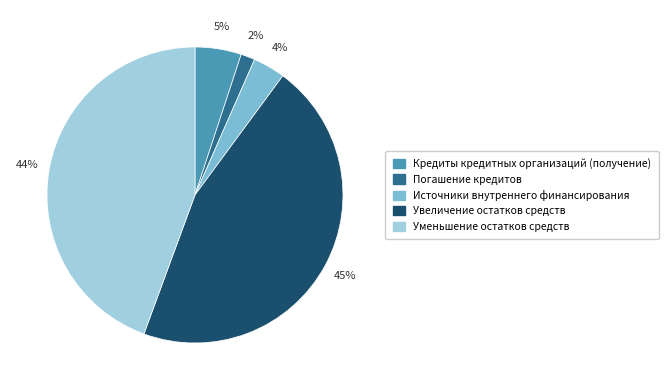

Does Увеличение остатков средств account for over 50% of the chart?

No